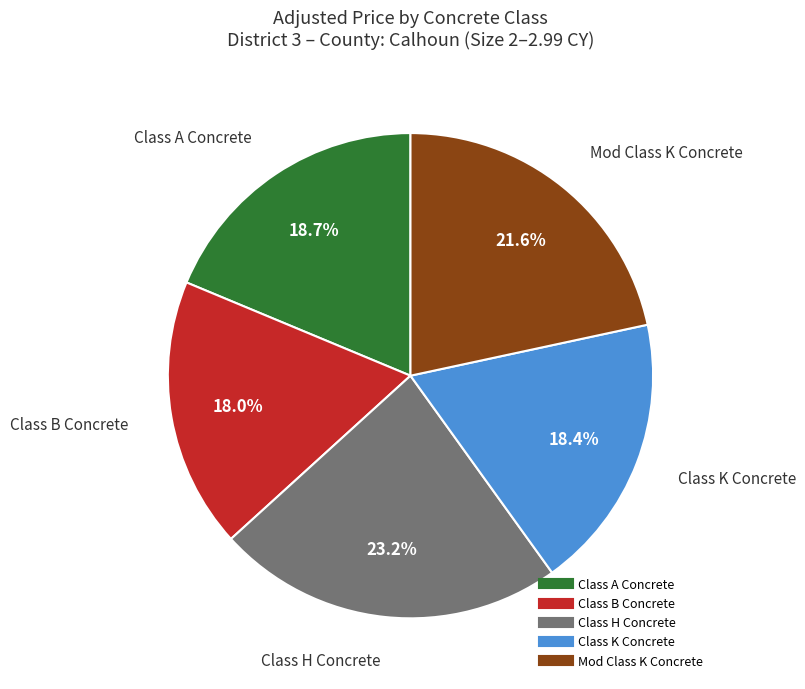

Is there any slice that represents more than half of the pie?

No